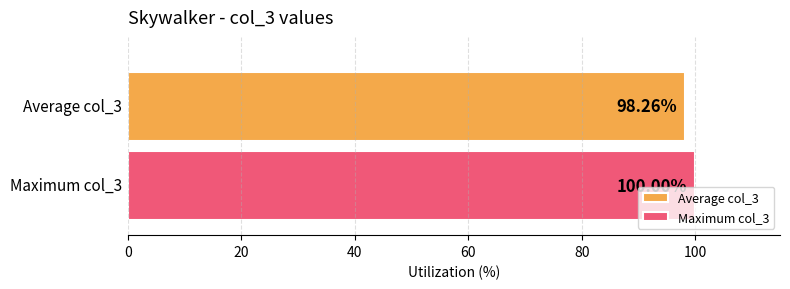

List the series in order of their overall mean, lowest first.

Average col_3, Maximum col_3